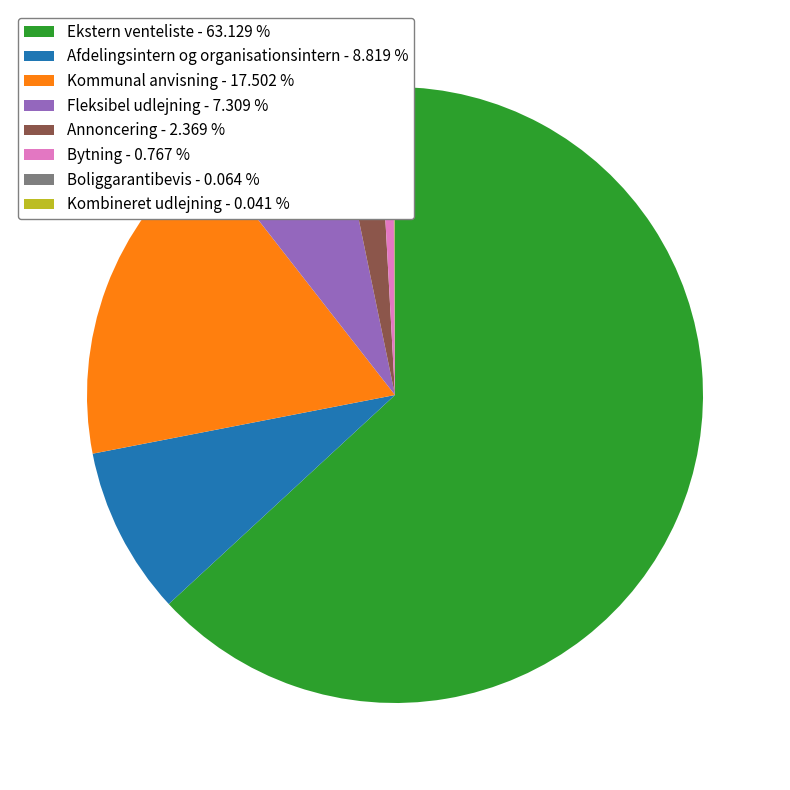

Does any single category account for the majority?

Yes